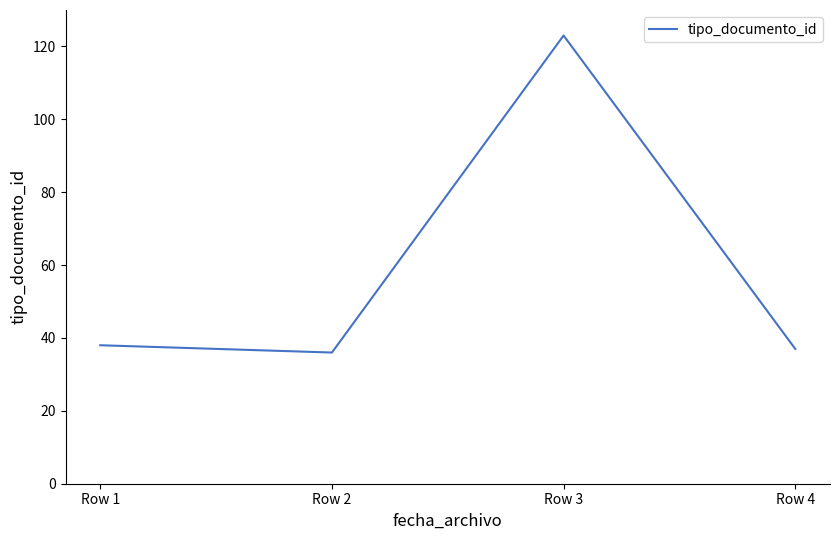

What is the sum of all values?

234